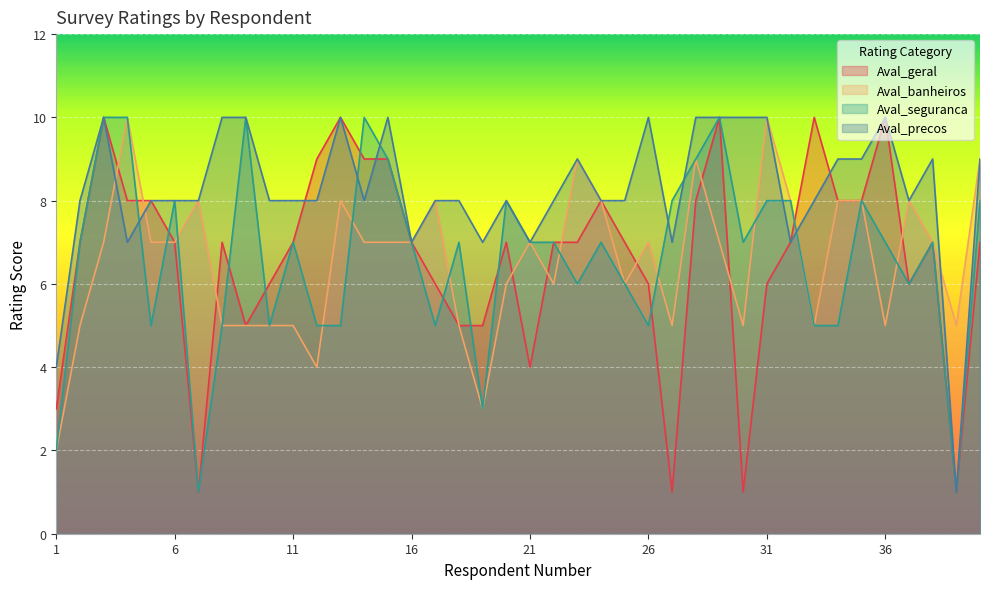

List the labels in order of Aval_precos value, largest first.

3, 8, 9, 13, 15, 26, 28, 29, 30, 31, 36, 23, 34, 35, 38, 40, 2, 5, 6, 7, 10, 11, 12, 14, 17, 18, 20, 22, 24, 25, 33, 37, 4, 16, 19, 21, 27, 32, 1, 39